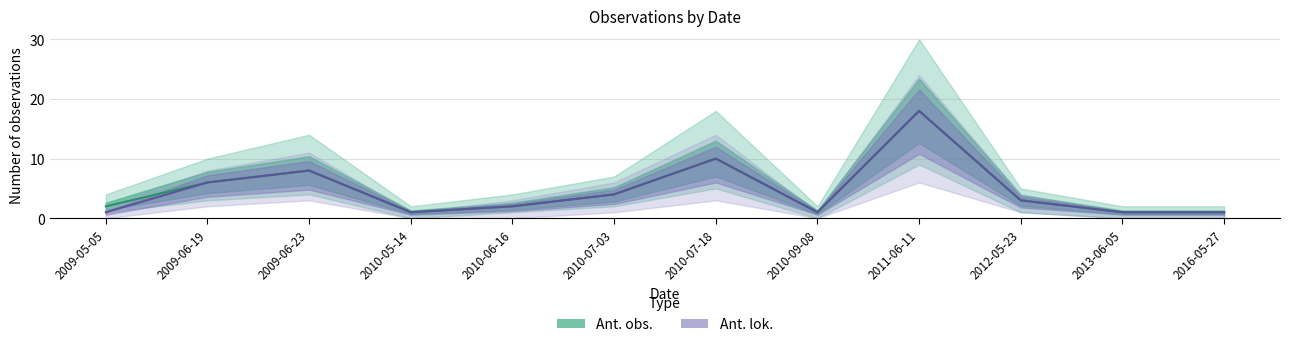

What are all the series names shown in the legend?

Ant. obs., Ant. lok.